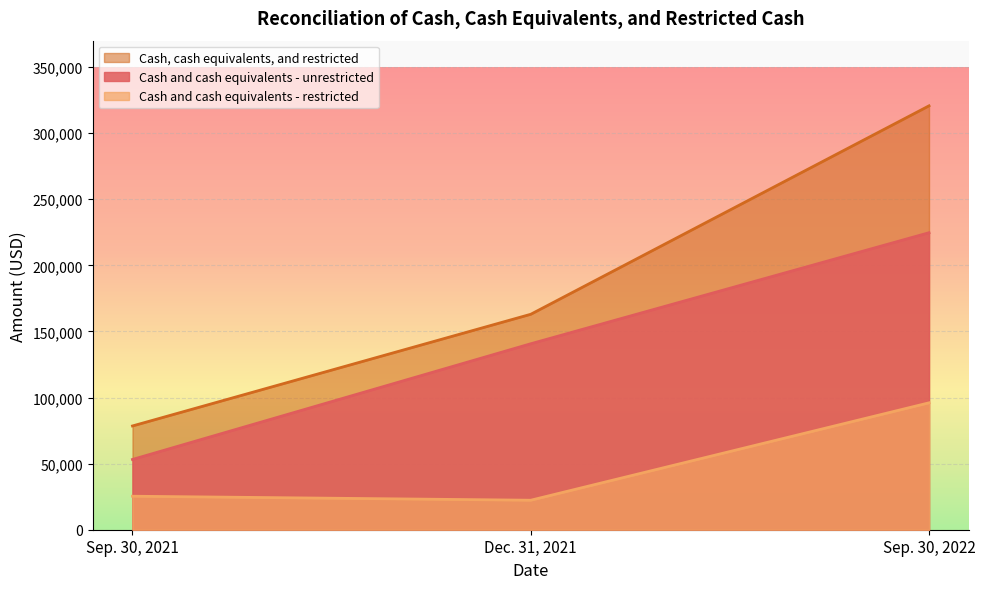

Reading left to right, list all the values displayed in this chart.

Sep. 30, 2022: Cash and cash equivalents - unrestricted=224696	Cash and cash equivalents - restricted=96007	Cash, cash equivalents, and restricted=320703
Dec. 31, 2021: Cash and cash equivalents - unrestricted=140688	Cash and cash equivalents - restricted=22312	Cash, cash equivalents, and restricted=163000
Sep. 30, 2021: Cash and cash equivalents - unrestricted=53155	Cash and cash equivalents - restricted=25348	Cash, cash equivalents, and restricted=78503